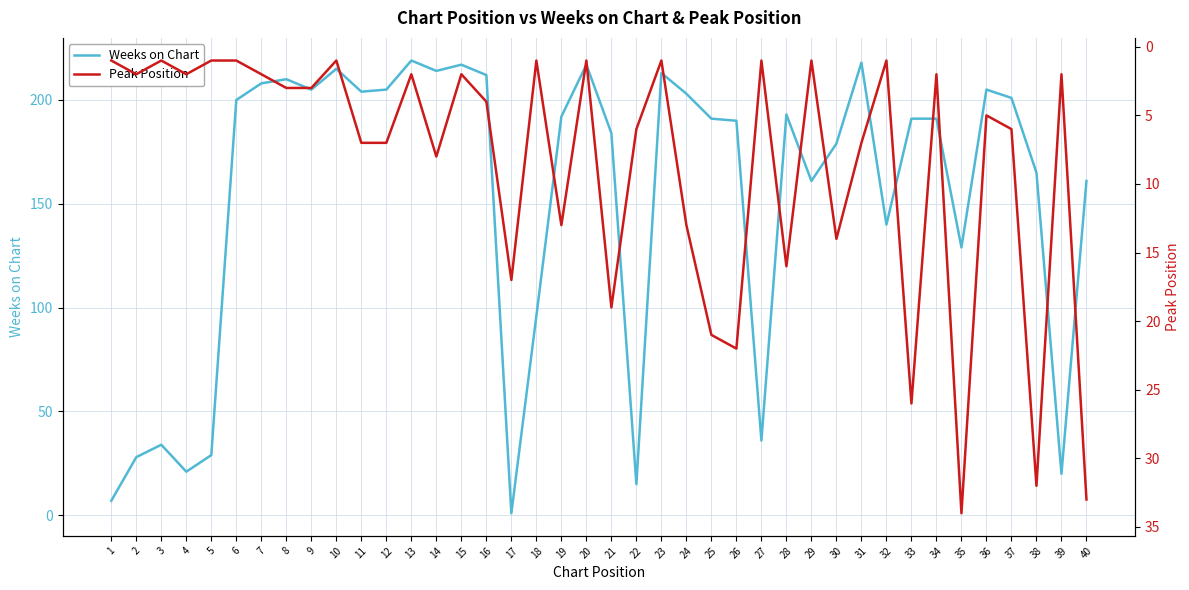

What is the average value of the Peak Position series?

9